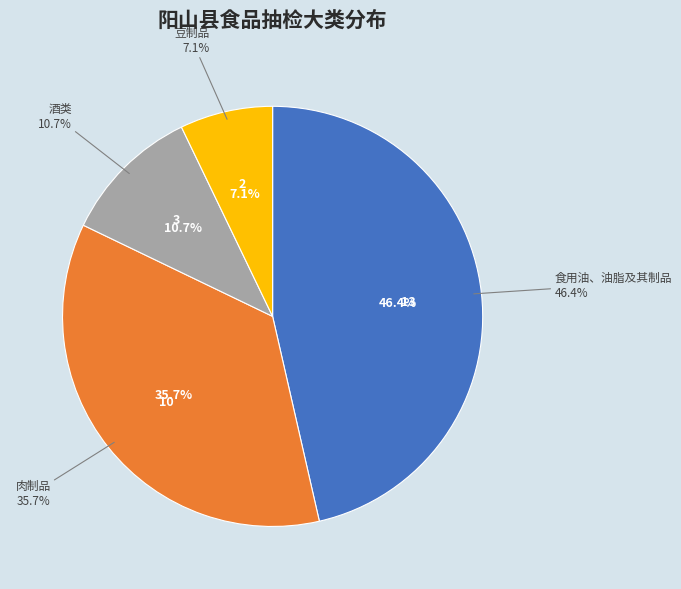

How many slices are in this pie chart?

4